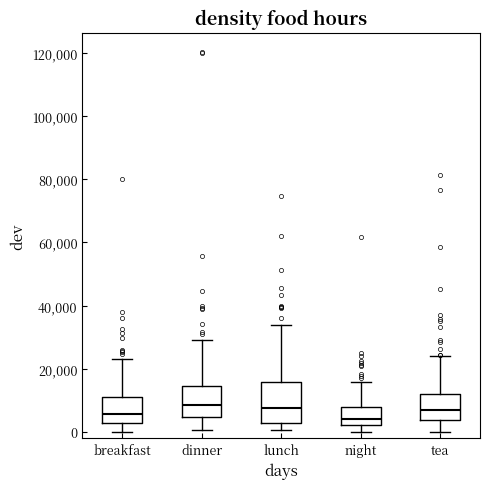

Which box is the tallest, from its lower edge to its upper edge?

lunch